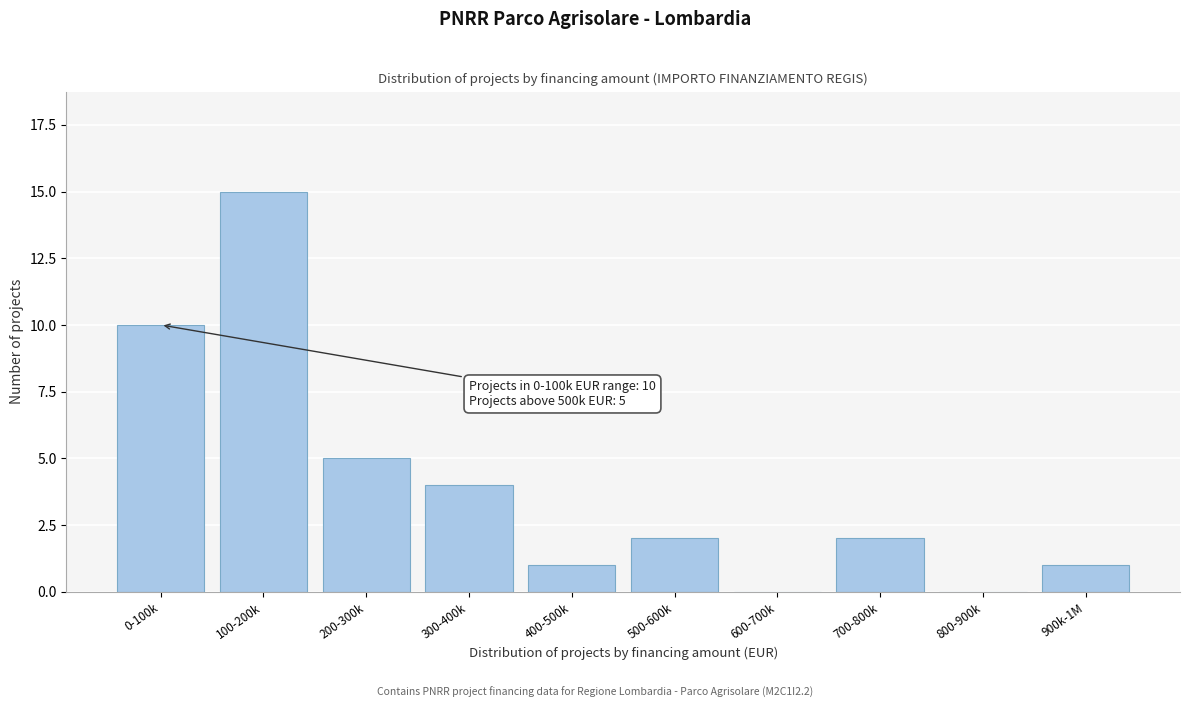

Reading left to right, list all the values displayed in this chart.

0-100k=10	100-200k=15	200-300k=5	300-400k=4	400-500k=1	500-600k=2	600-700k=0	700-800k=2	800-900k=0	900k-1M=1